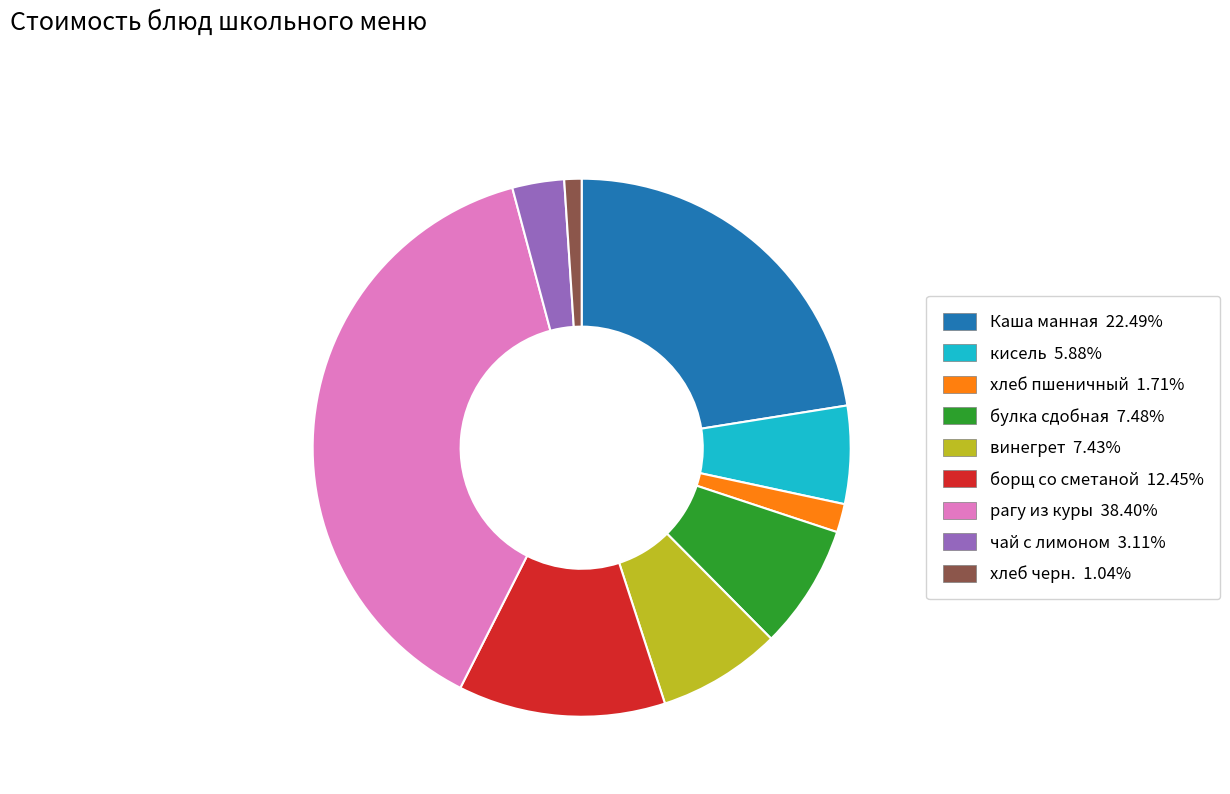

Combined, do борщ со сметаной and Каша манная account for over 50%?

No